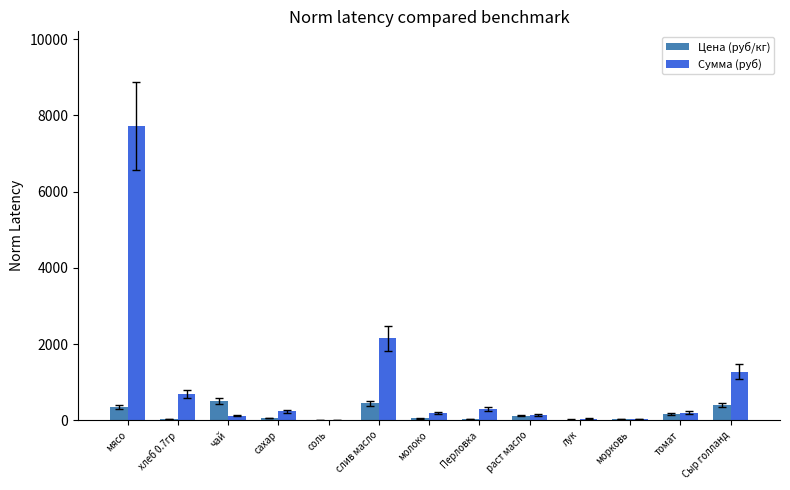

At which label does Сумма (руб) first exceed 201?

мясо